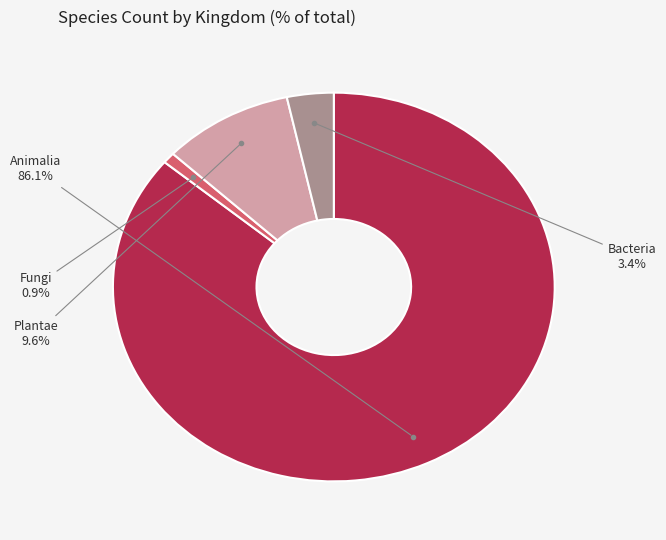

Does any single category account for the majority?

Yes